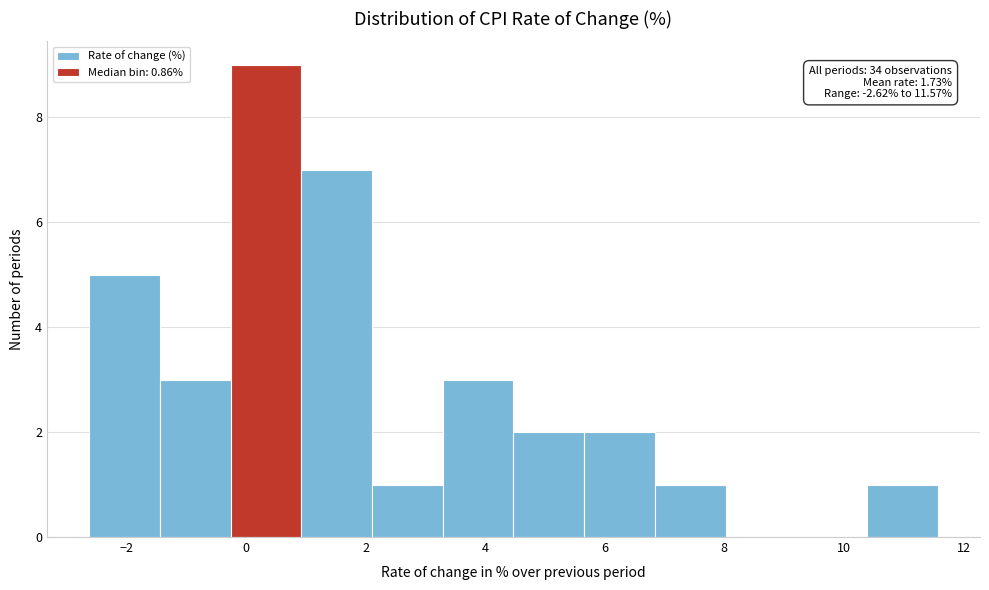

Over which range of the x-axis is the bar tallest?

-0.2 to 1.0